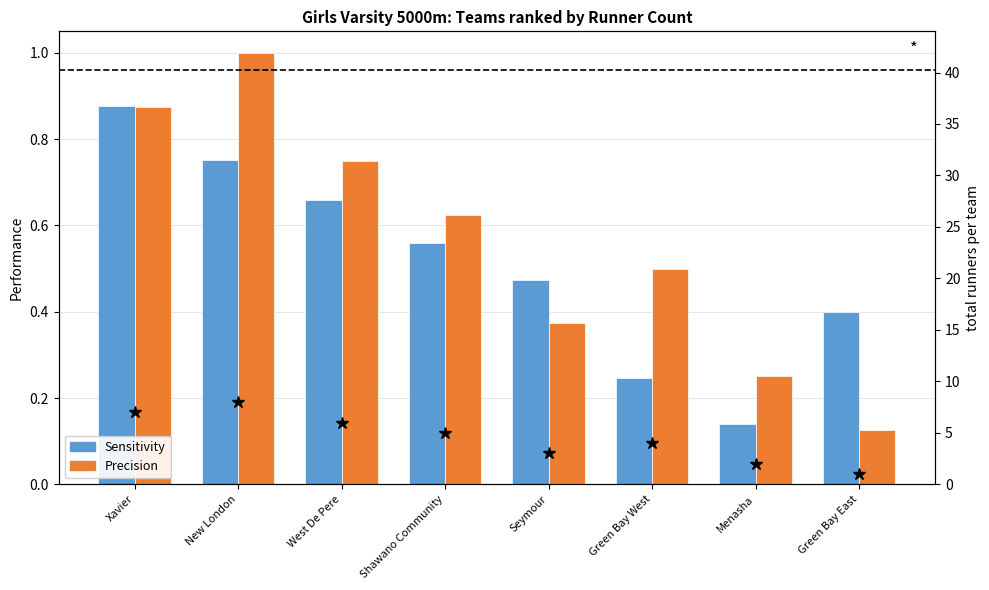

What is the spread (max minus min) of values at Xavier?

6.1